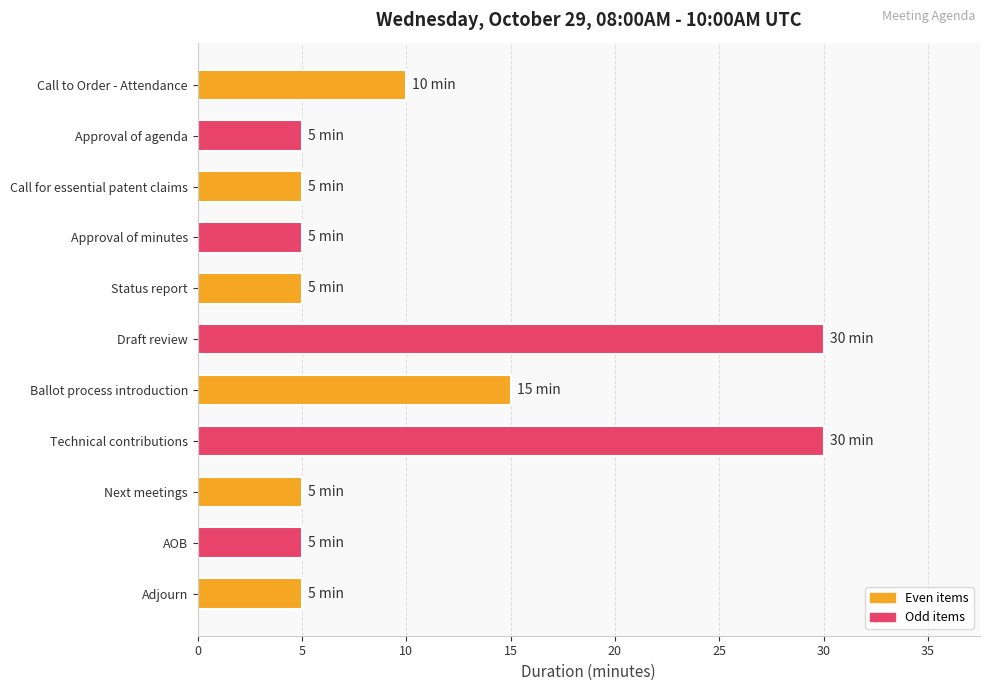

What is the difference between the maximum and minimum values?

25